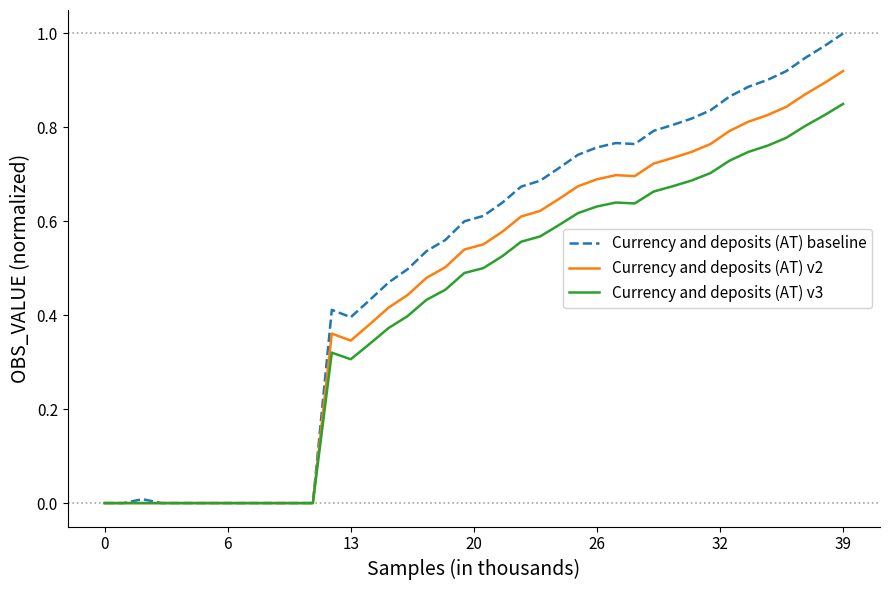

Which series has the largest total across all categories?

Currency and deposits (AT) baseline